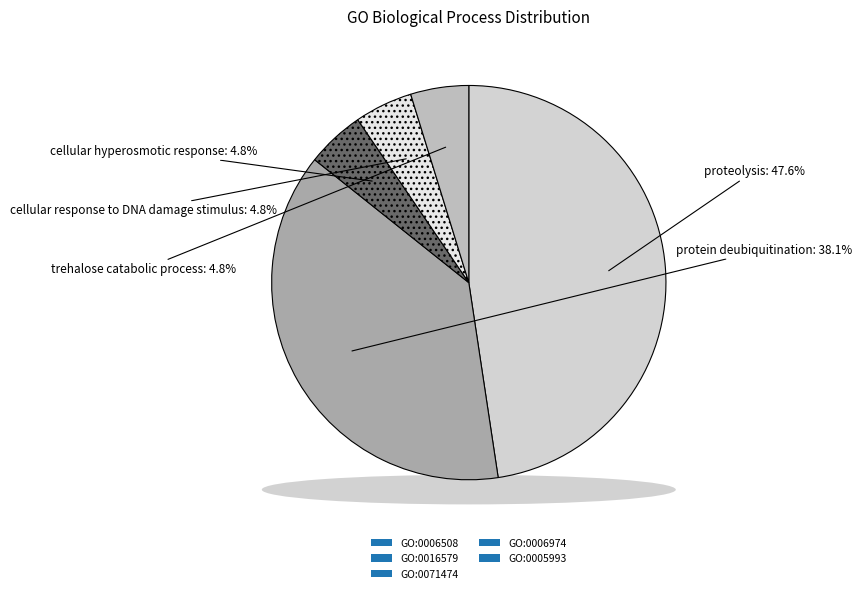

The GO:0006508 slice represents 48% of the pie. True or false?

True